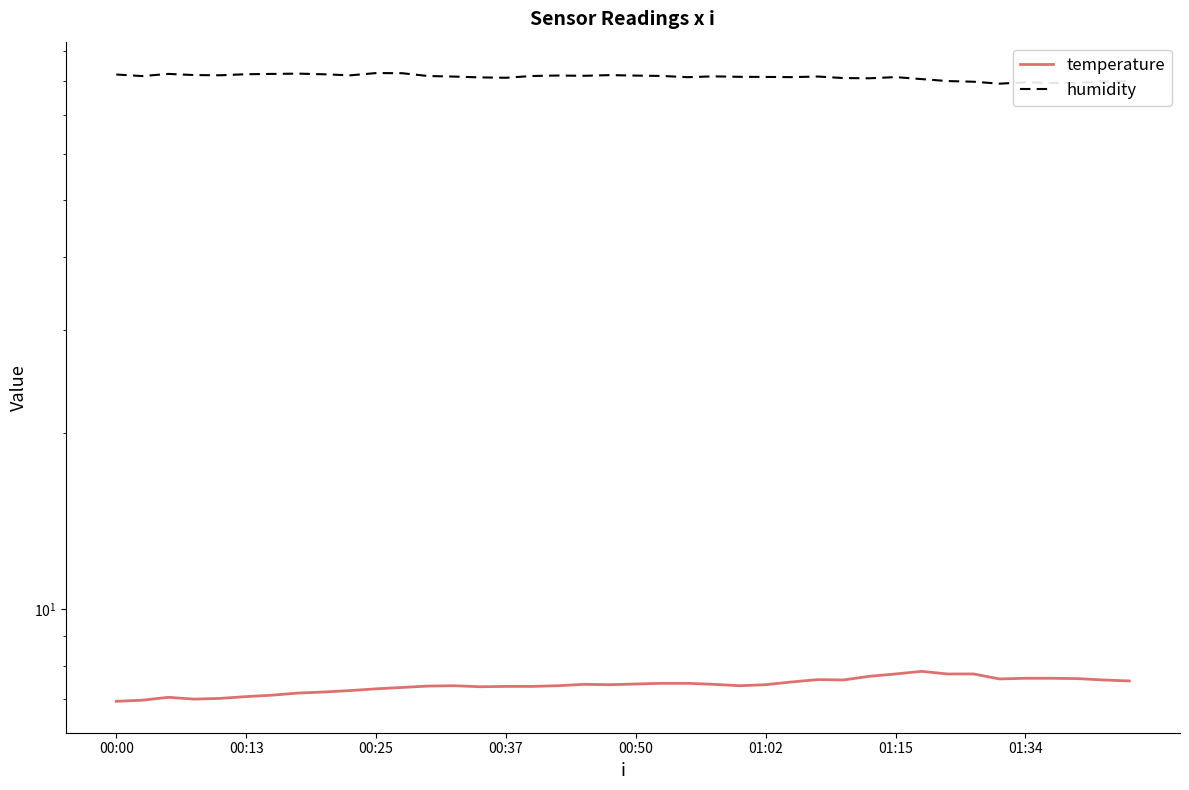

What is the sum of the humidity values at 29 and 30?

161.9